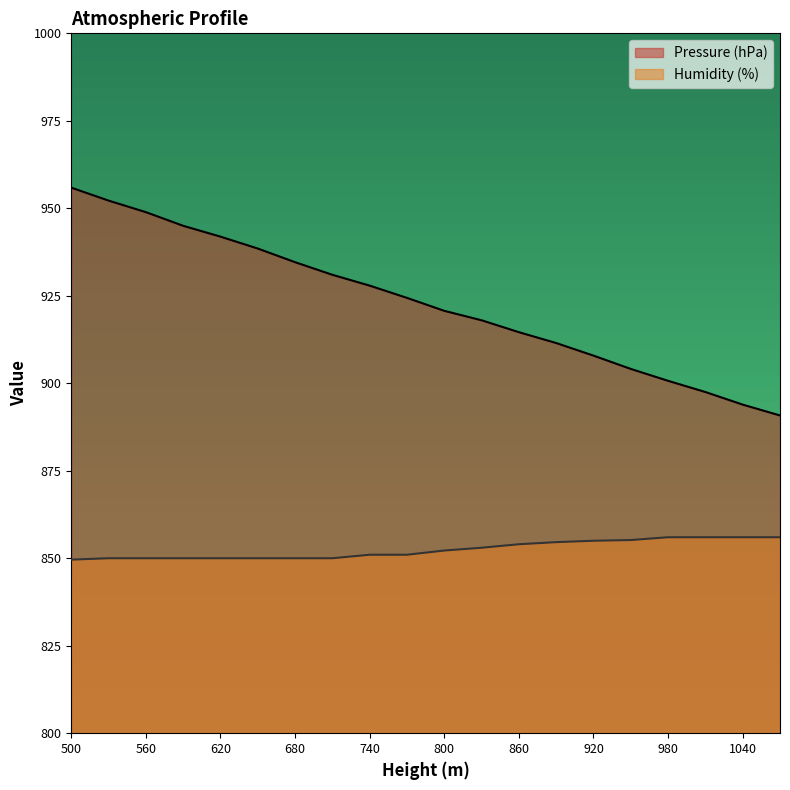

What is the value of the Humidity (%) point at the 11th from the left?

852.2